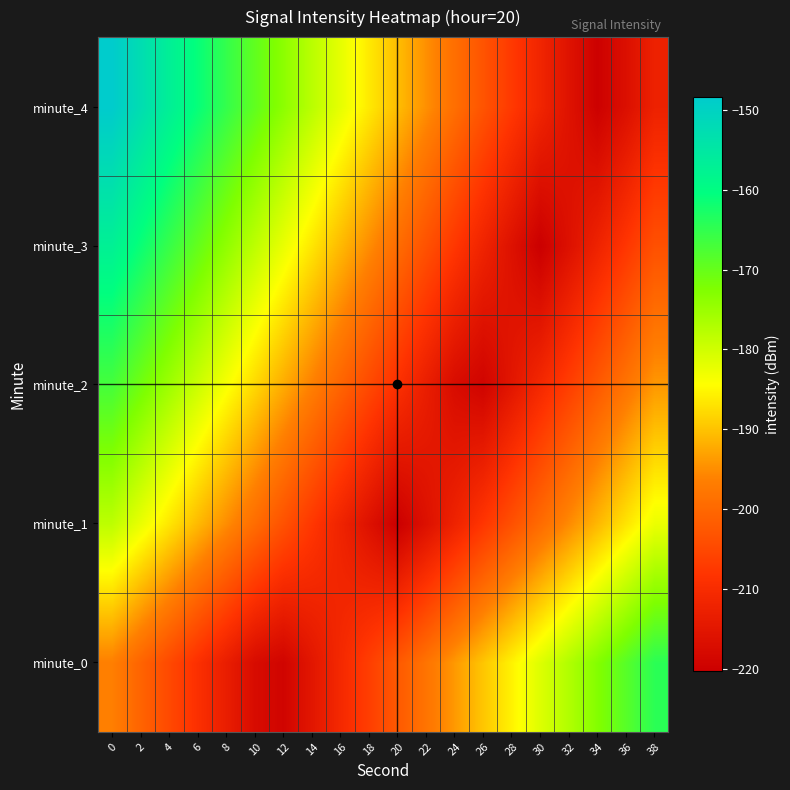

What is the spread (max minus min) of values at 14?

37.1